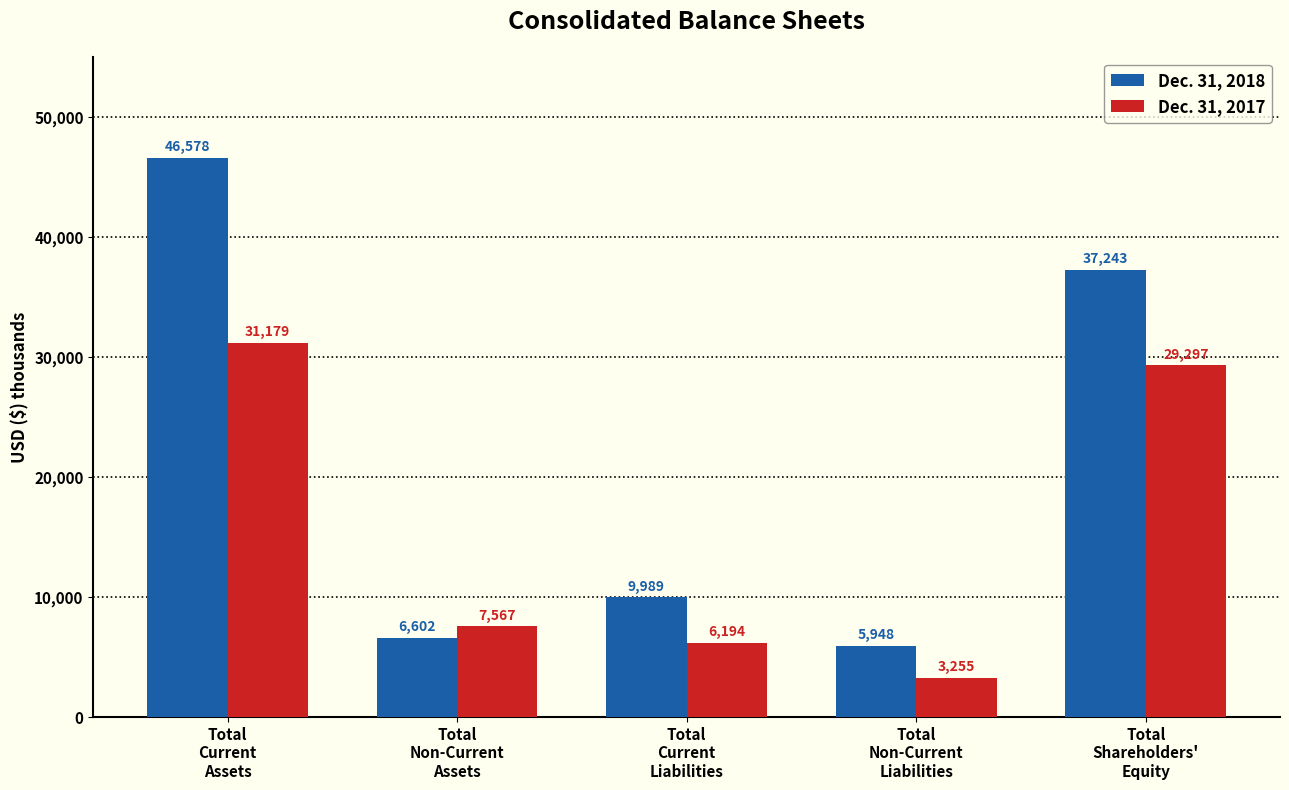

Rank the series by their average value, from lowest to highest.

Dec. 31, 2017, Dec. 31, 2018